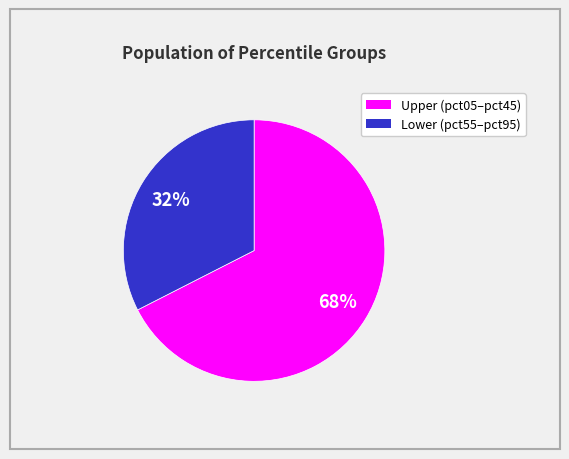

To the nearest percent, what is the average slice percentage?

50%